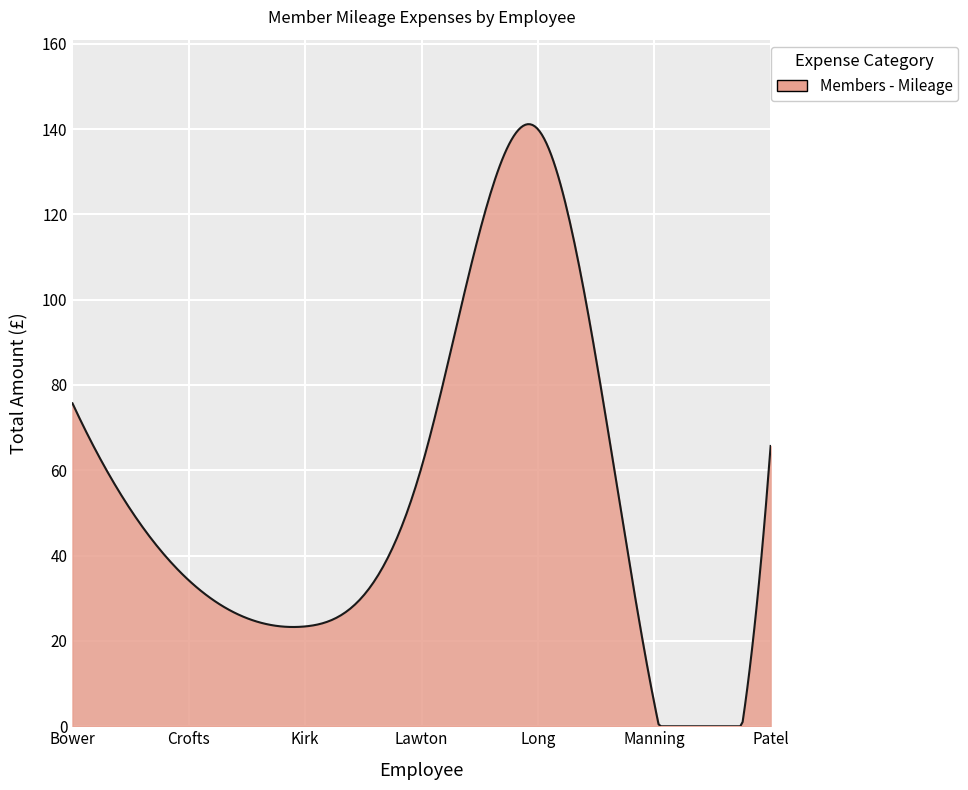

What is the maximum value shown in the chart?

141.1